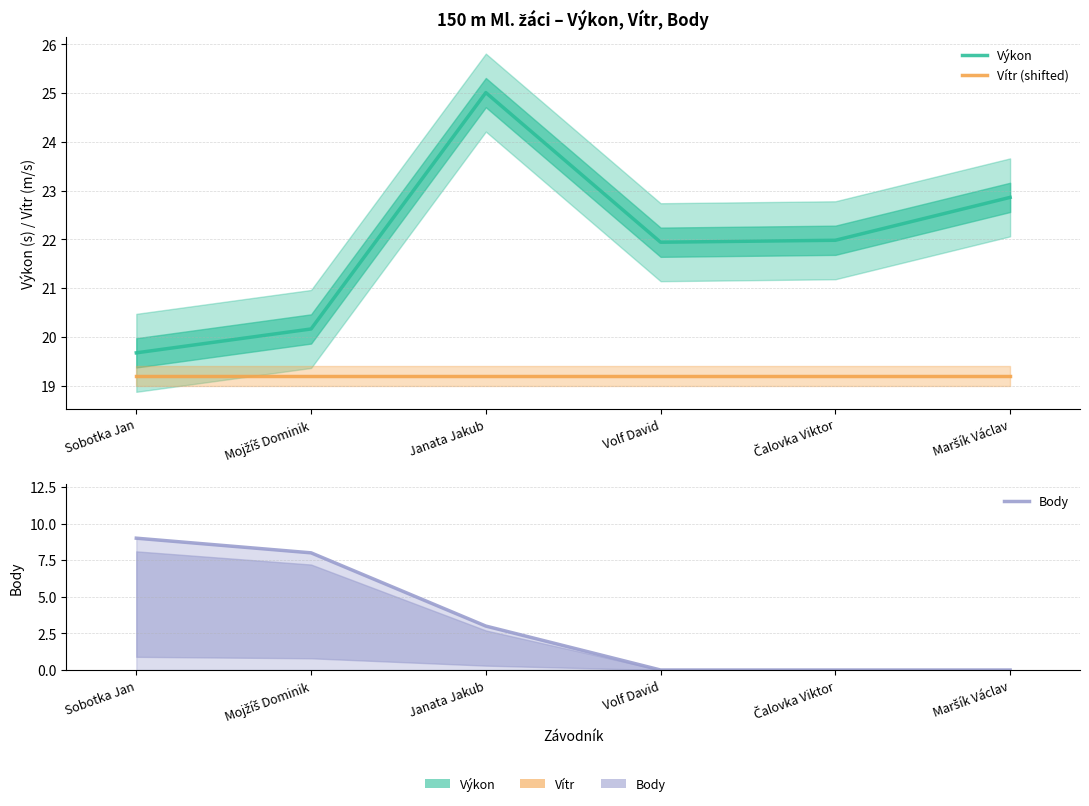

What is the spread (max minus min) of values at Sobotka Jan?

10.7